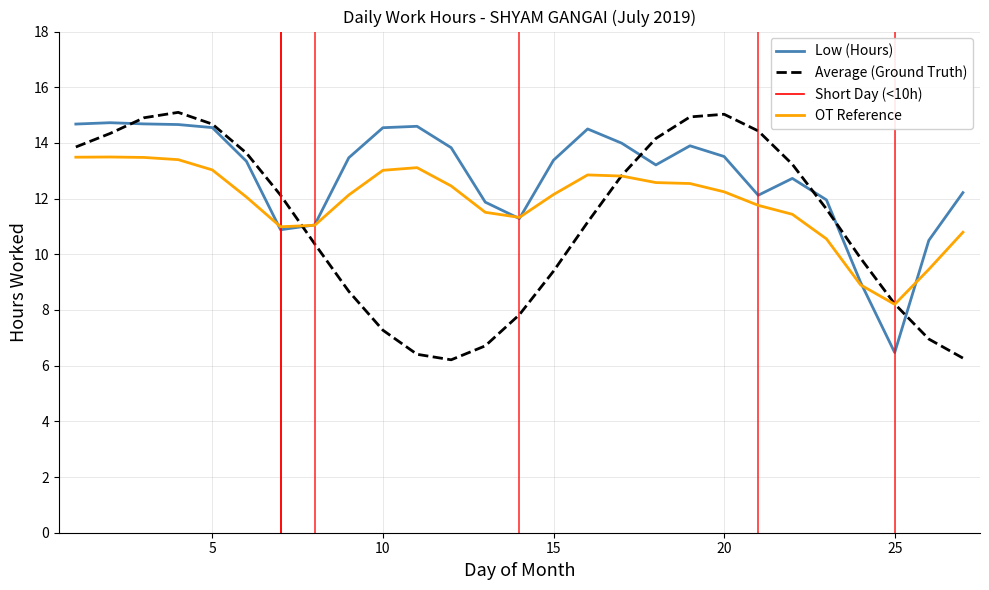

What is the lowest value of the Low (Hours) series?

6.5